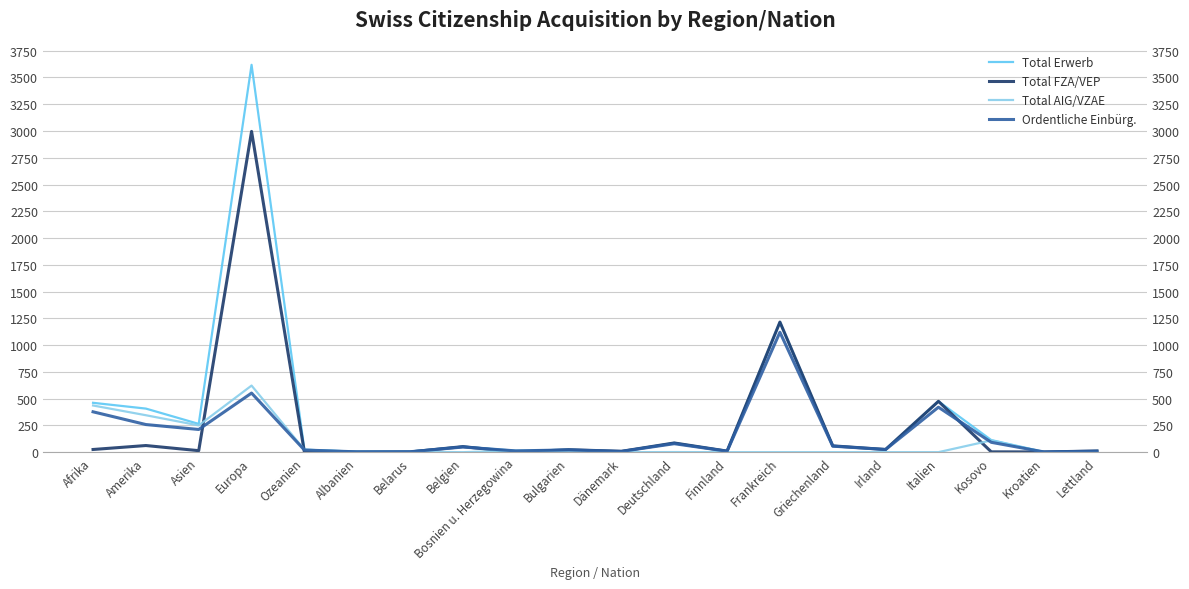

At which category does Total AIG/VZAE reach its first local valley?

Asien